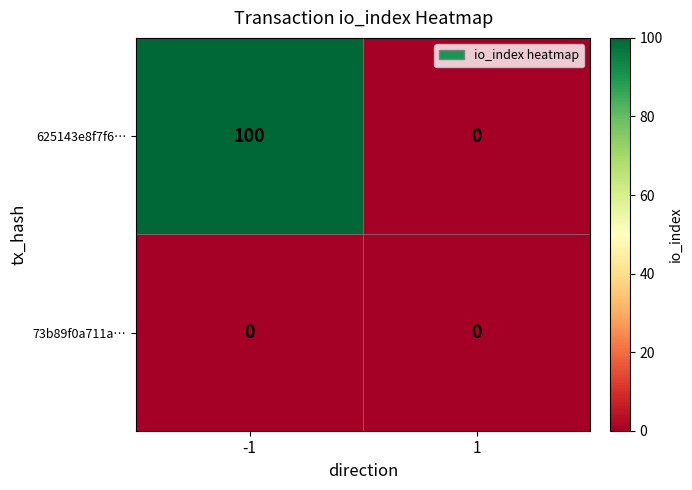

Which series changed the most between -1 and 1?

625143e8f7f6…